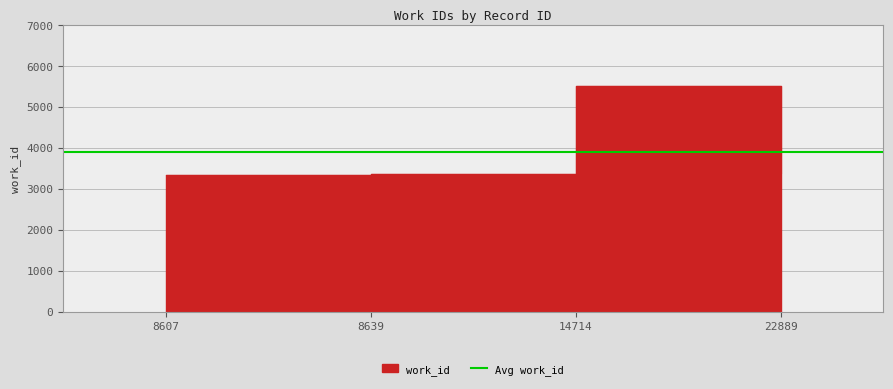

What is the sum of the values at 22889 and 8639?

6741